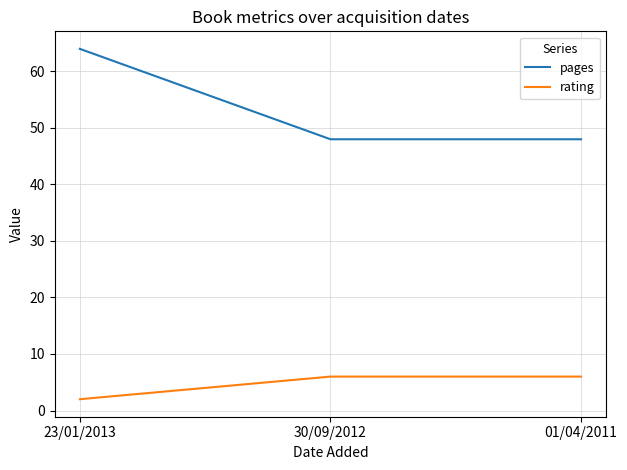

Count the rating values in the range 2 to 6.

3